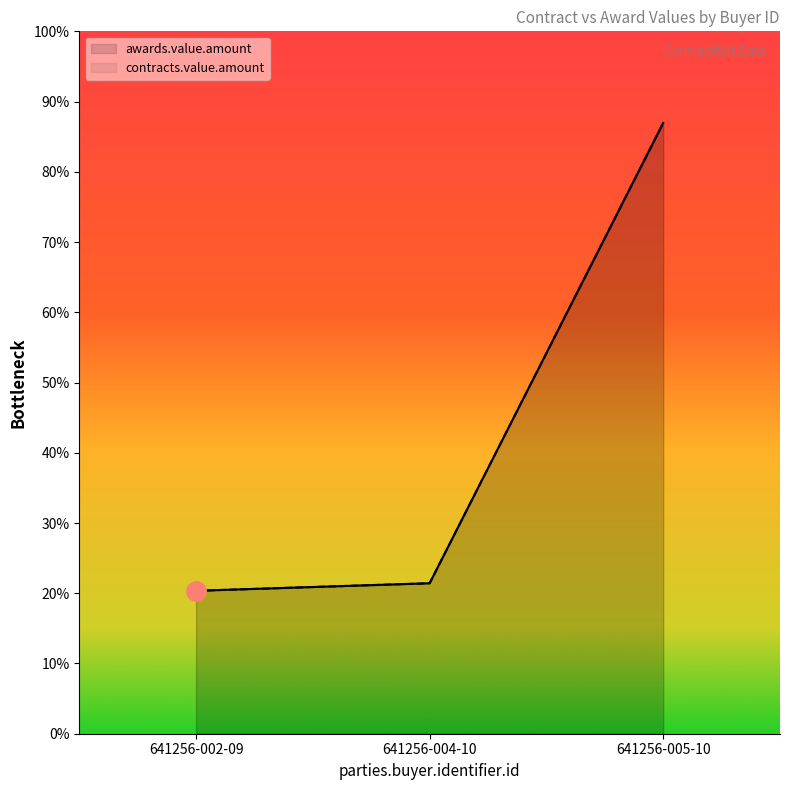

What are all the series names shown in the legend?

awards.value.amount, contracts.value.amount